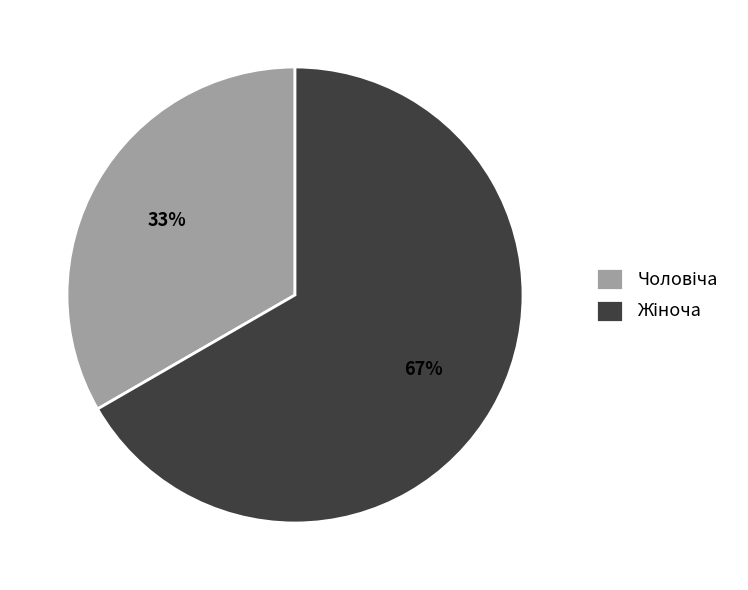

Is there a majority slice in this chart?

Yes